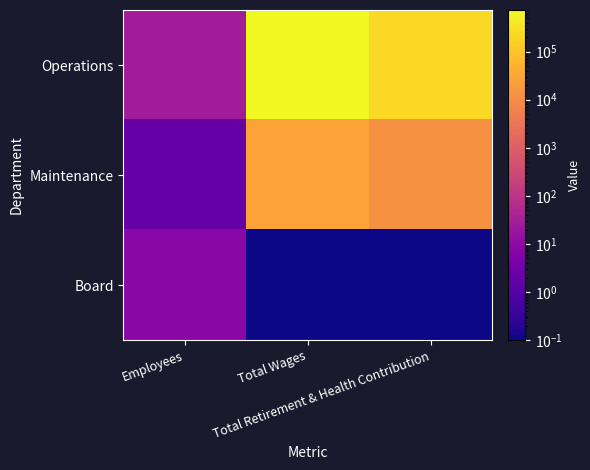

At Employees, list the series in order from smallest to largest.

Maintenance, Board, Operations